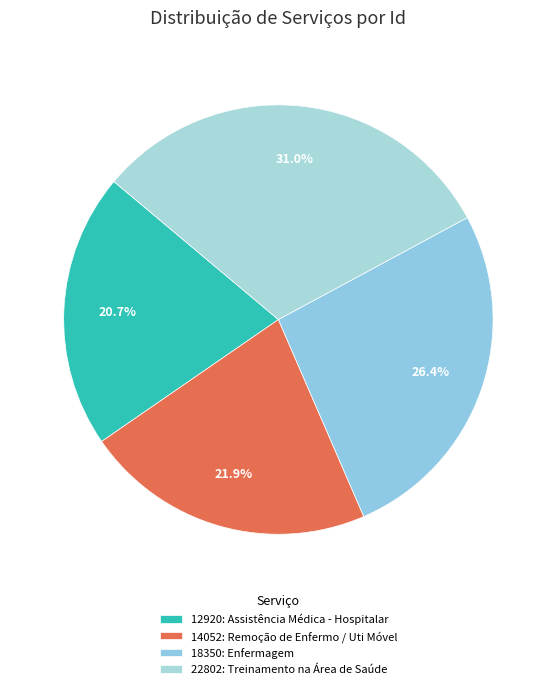

What percentage is the 12920: Assistência Médica - Hospitalar slice, to the nearest percent?

21%